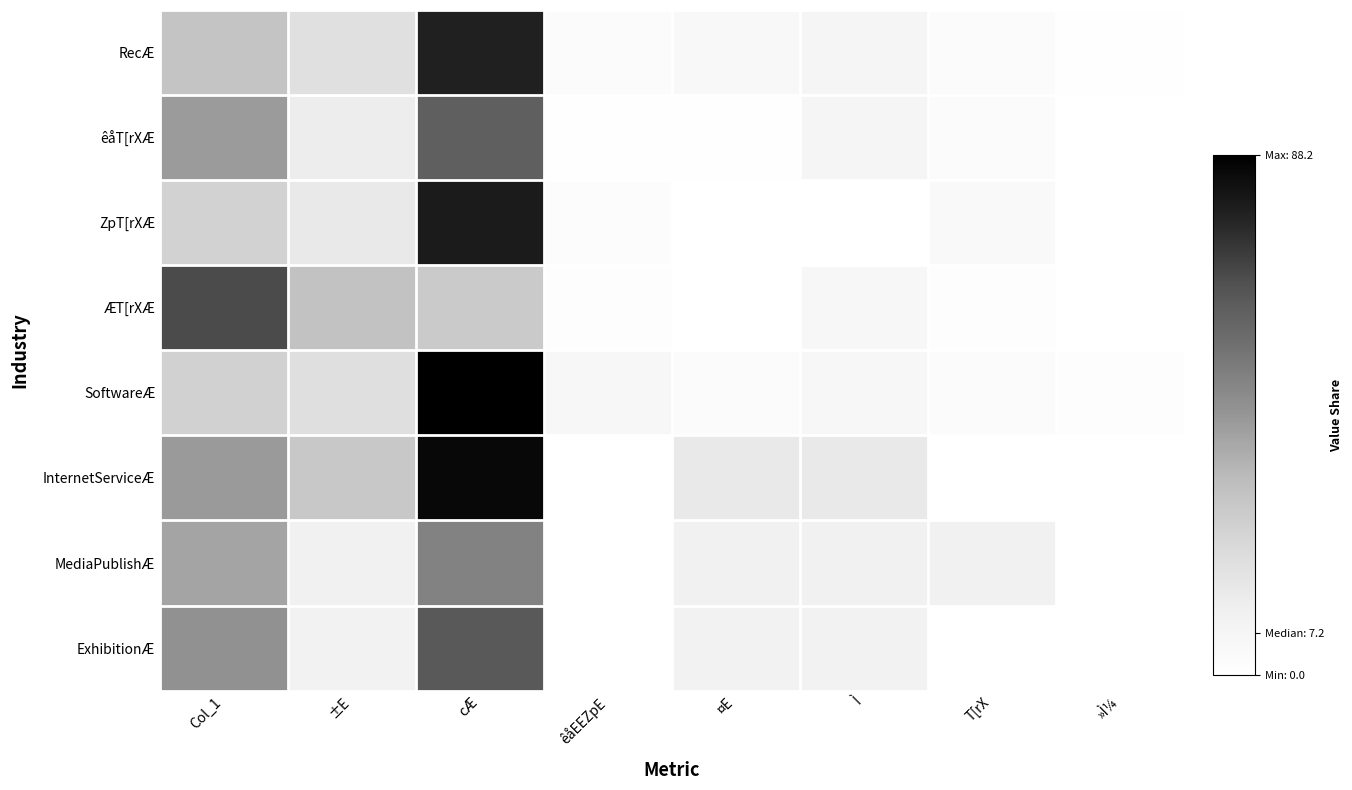

What is the maximum value shown in the chart?

88.2